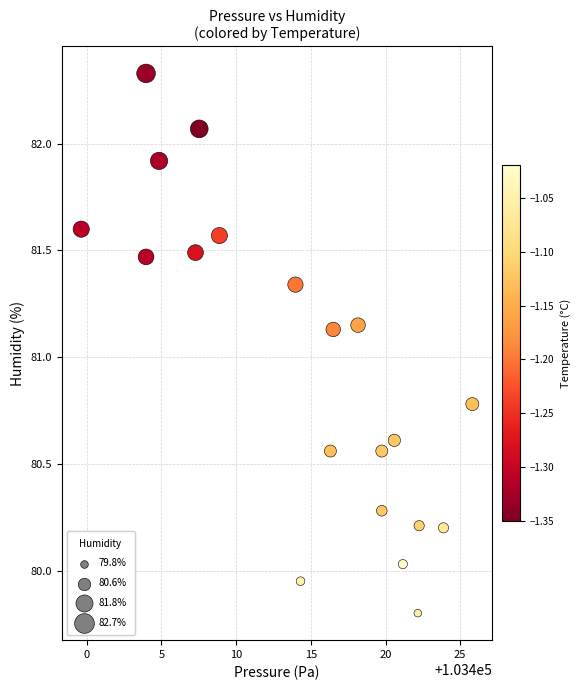

What is the range of Y values (max minus min)?

2.5